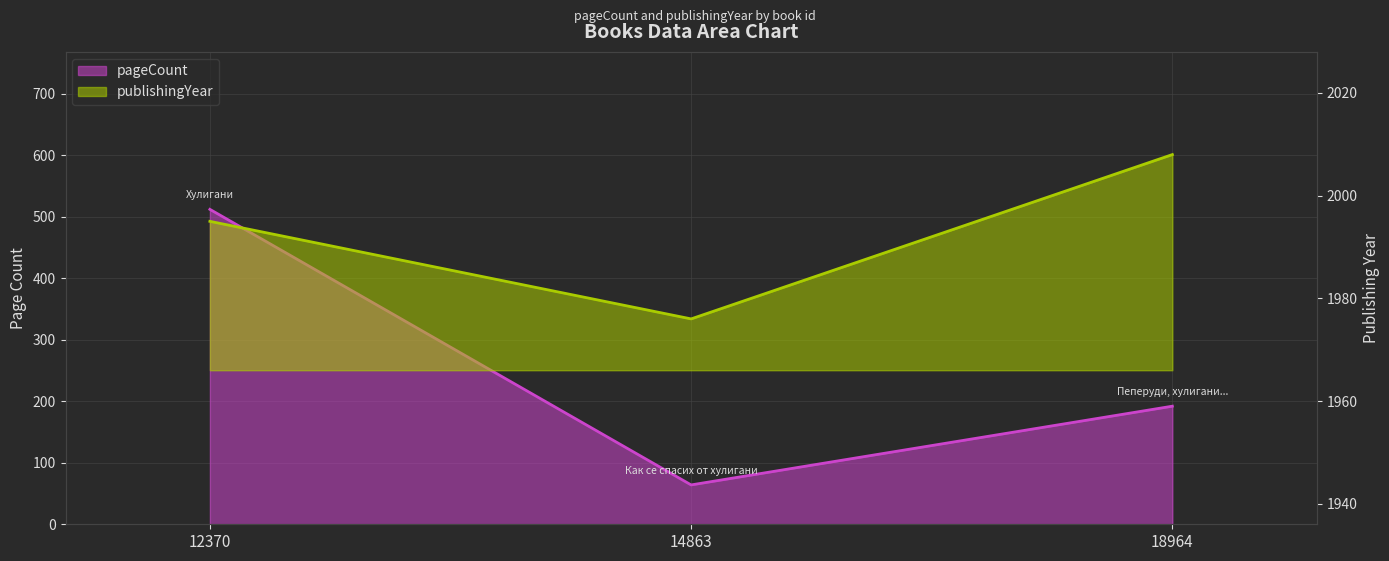

What are all the series names shown in the legend?

pageCount, publishingYear